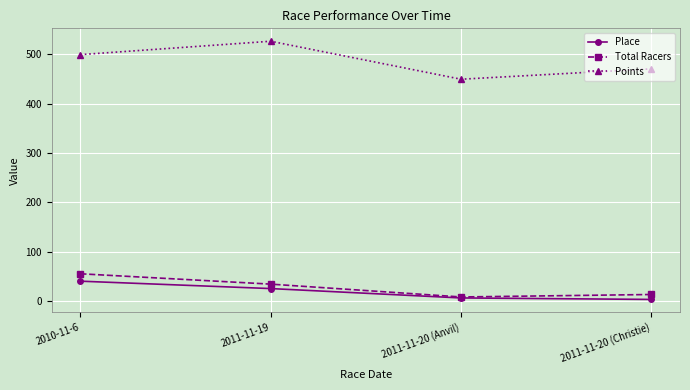

What is the maximum value shown in the chart?

526.3